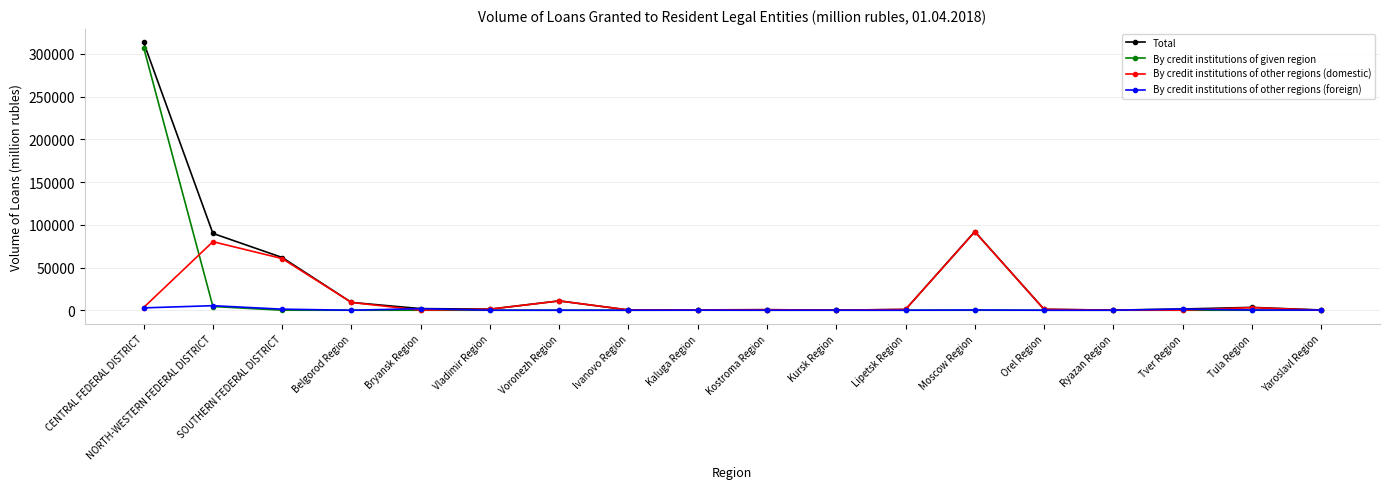

At which label does By credit institutions of other regions (domestic) reach its peak?

Moscow Region